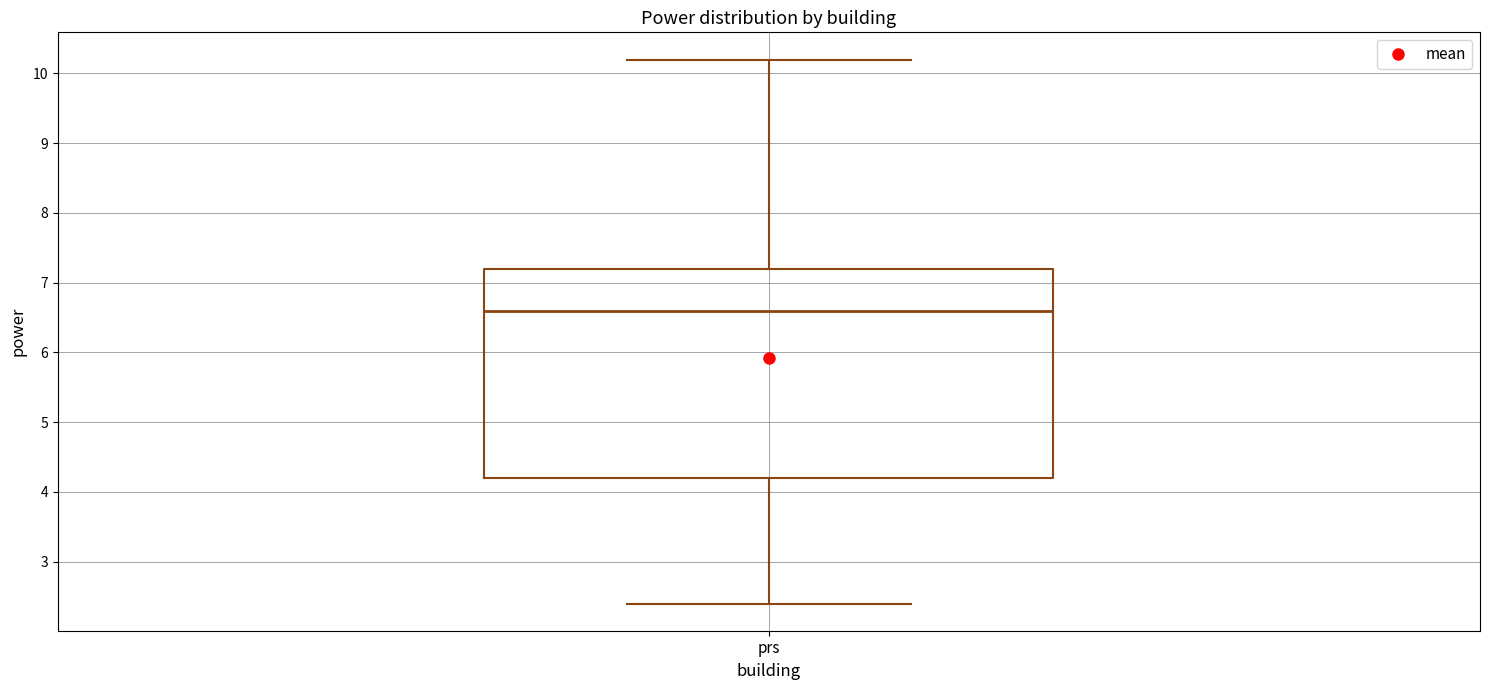

Where is the lower edge of the box for prs on the y-axis? The values are not printed on the chart, so give them approximately, as read against the axis.

4.2